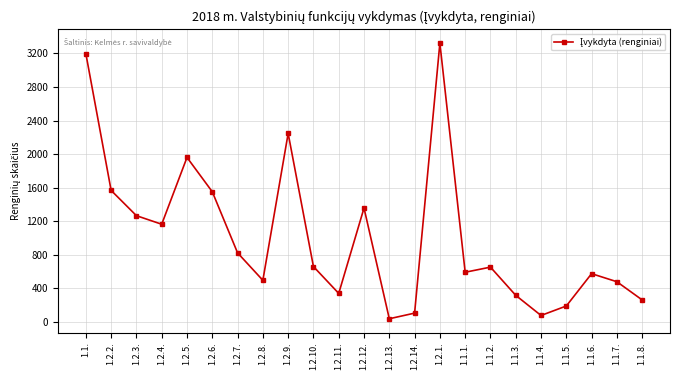

What is the ratio of the value at 1.1.2. to the value at 1.2.9.?

0.3